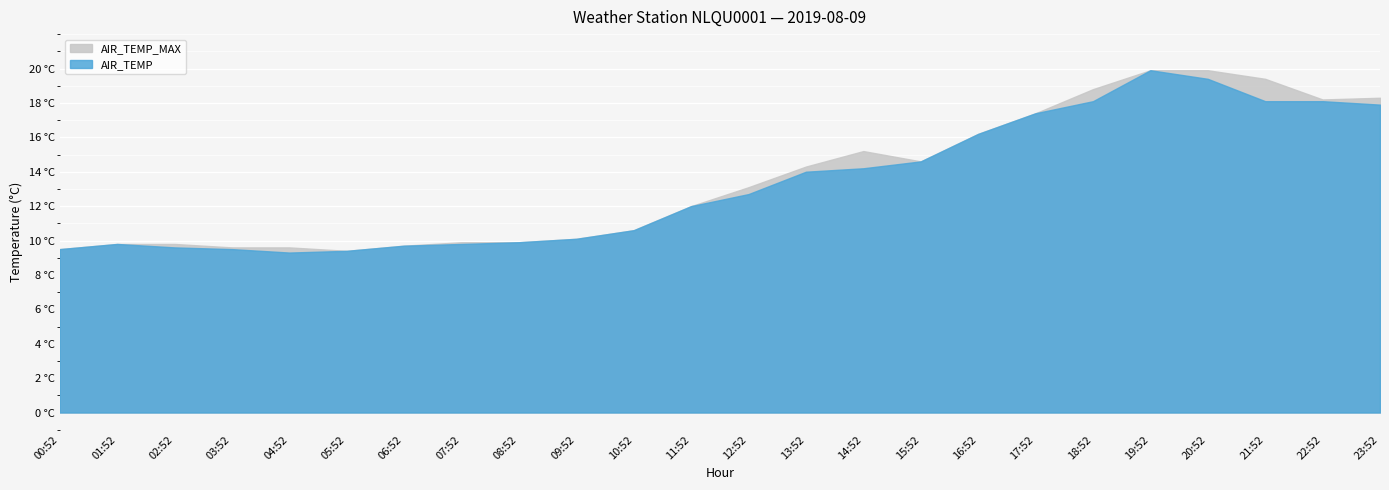

What is the label of the 7th point from the right?

17:52